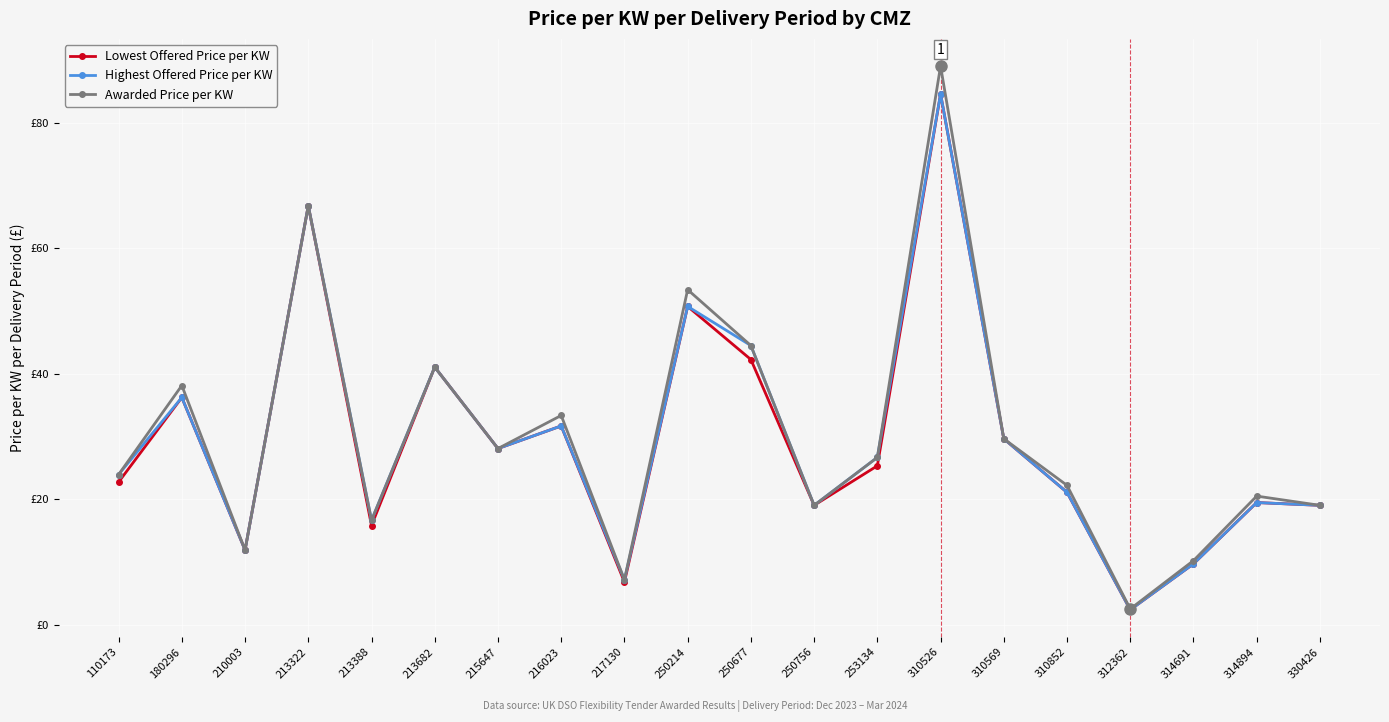

At which category does the chart reach its peak across all series?

310526